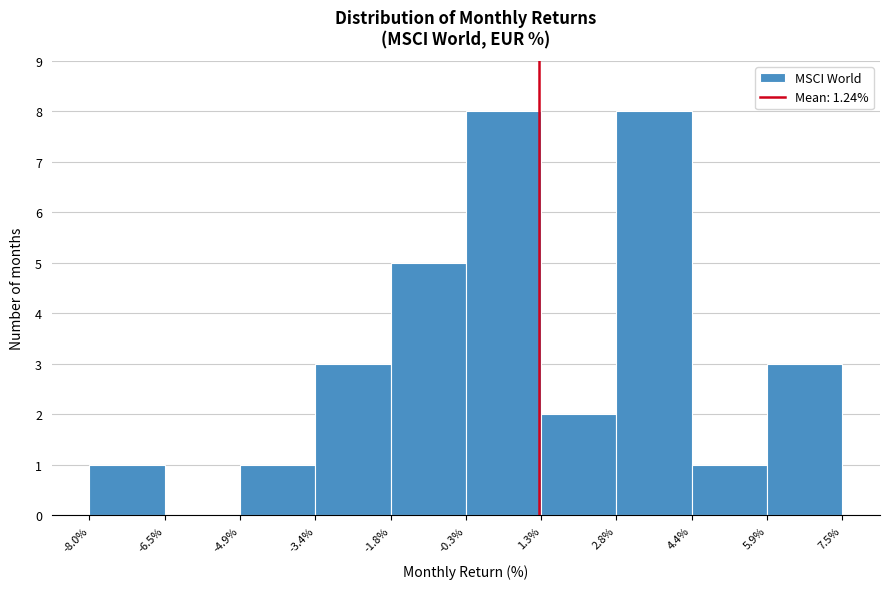

How tall is the bar that spans 1.3% to 2.8% on the x-axis? The values are not printed on the chart, so give them approximately, as read against the axis.

2